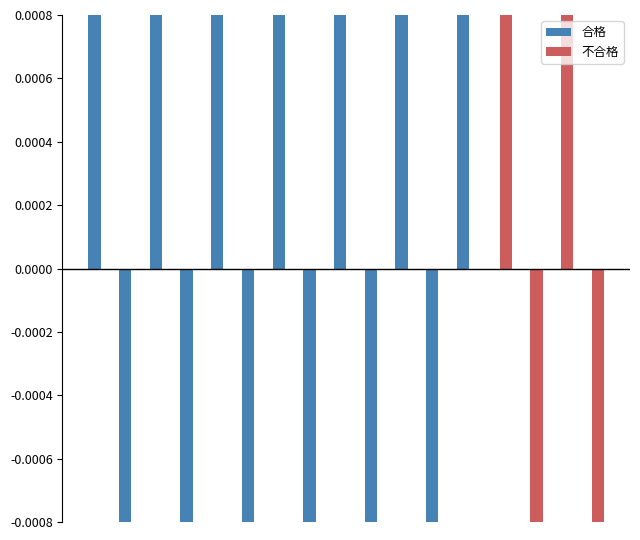

Does the chart contain stacked bars?

No